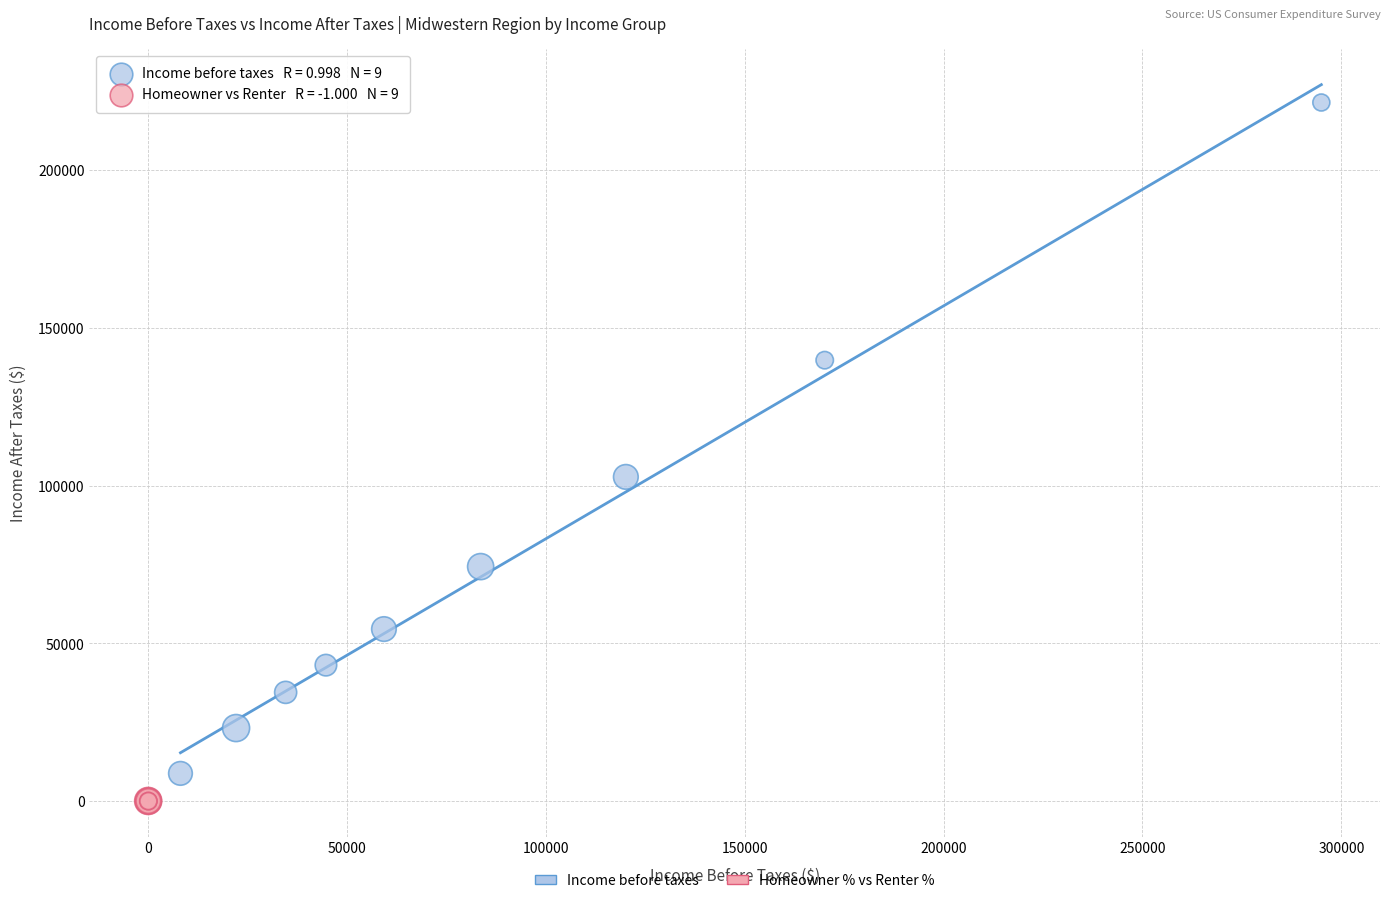

What are all the series names shown in the legend?

Income before taxes, Homeowner % vs Renter %